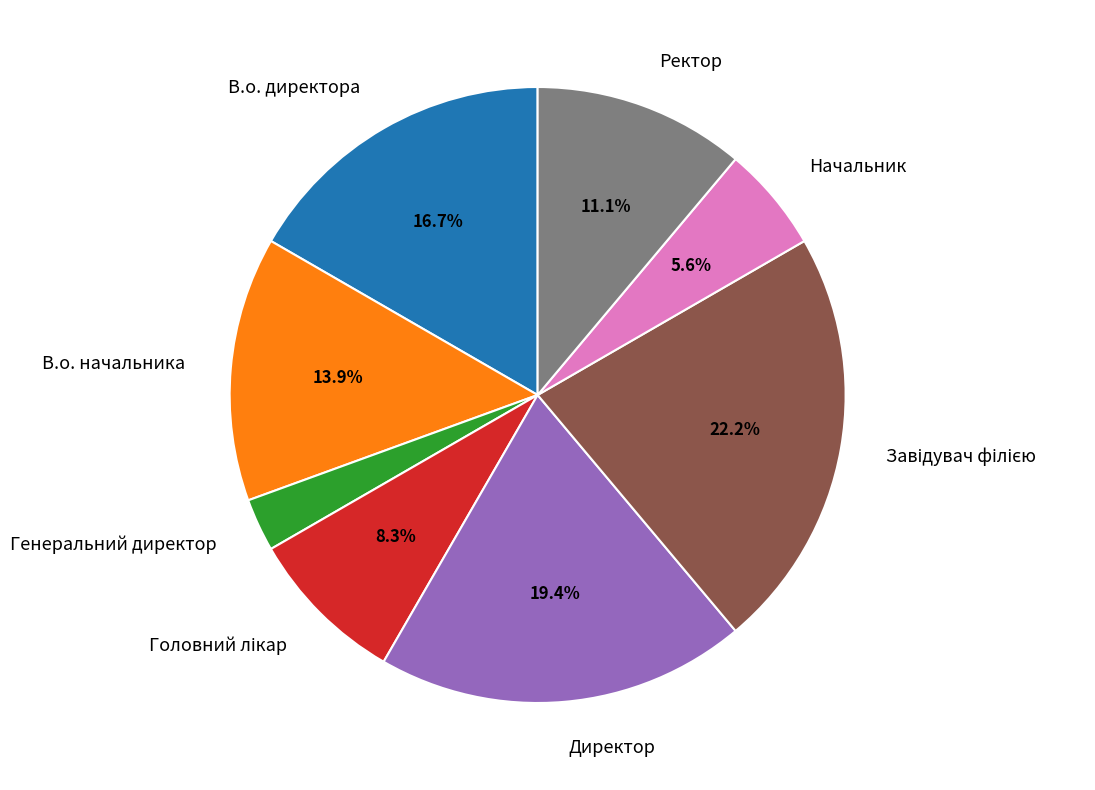

Does В.о. начальника account for over 50% of the chart?

No